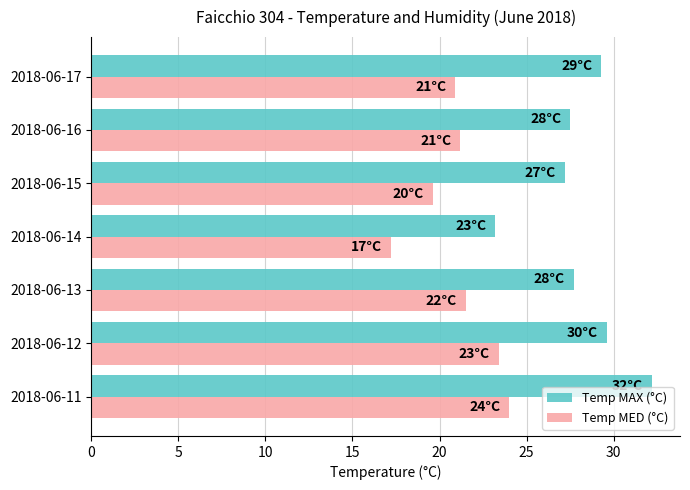

Rank the series by their average value, from highest to lowest.

Temp MAX (°C), Temp MED (°C)